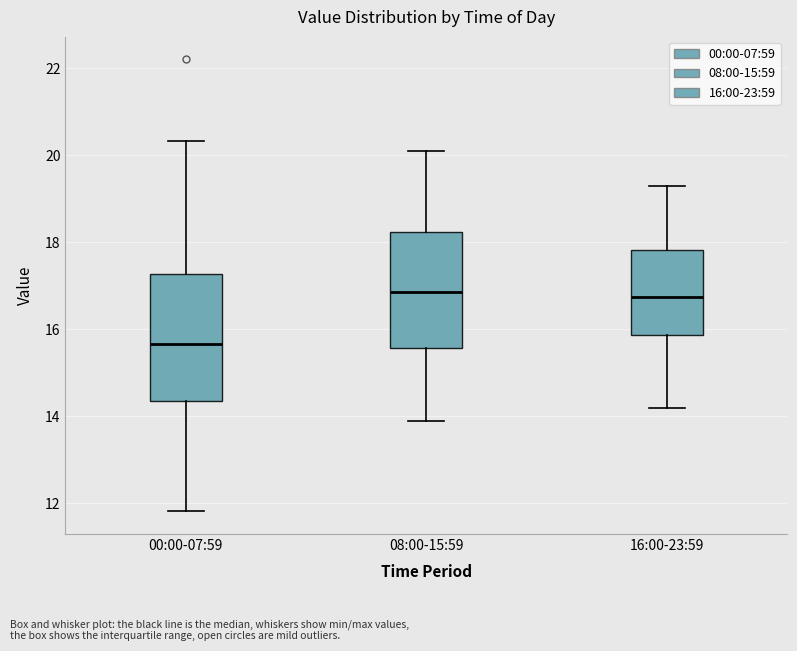

Where is the lower edge of the box for 16:00-23:59 on the y-axis? The values are not printed on the chart, so give them approximately, as read against the axis.

15.8